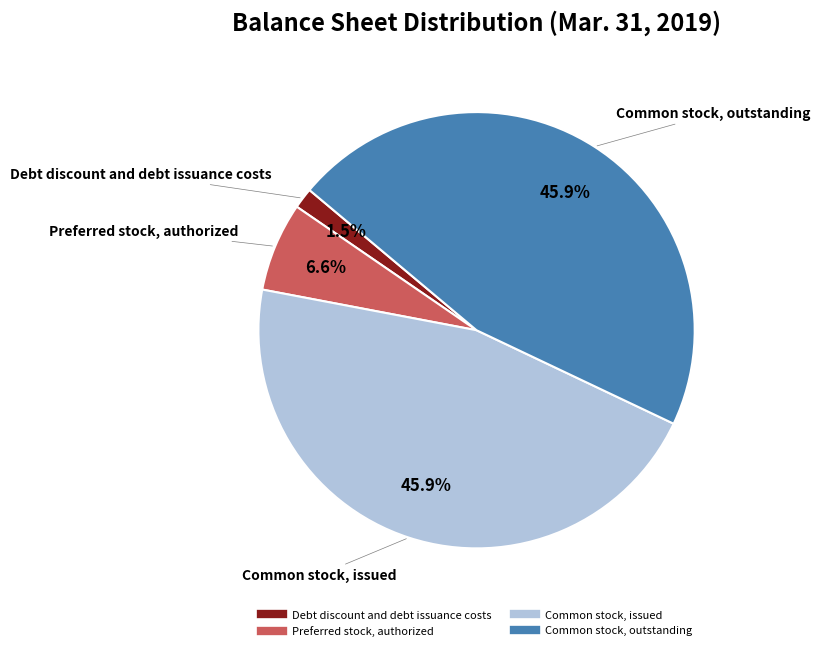

How many slices are in this pie chart?

4